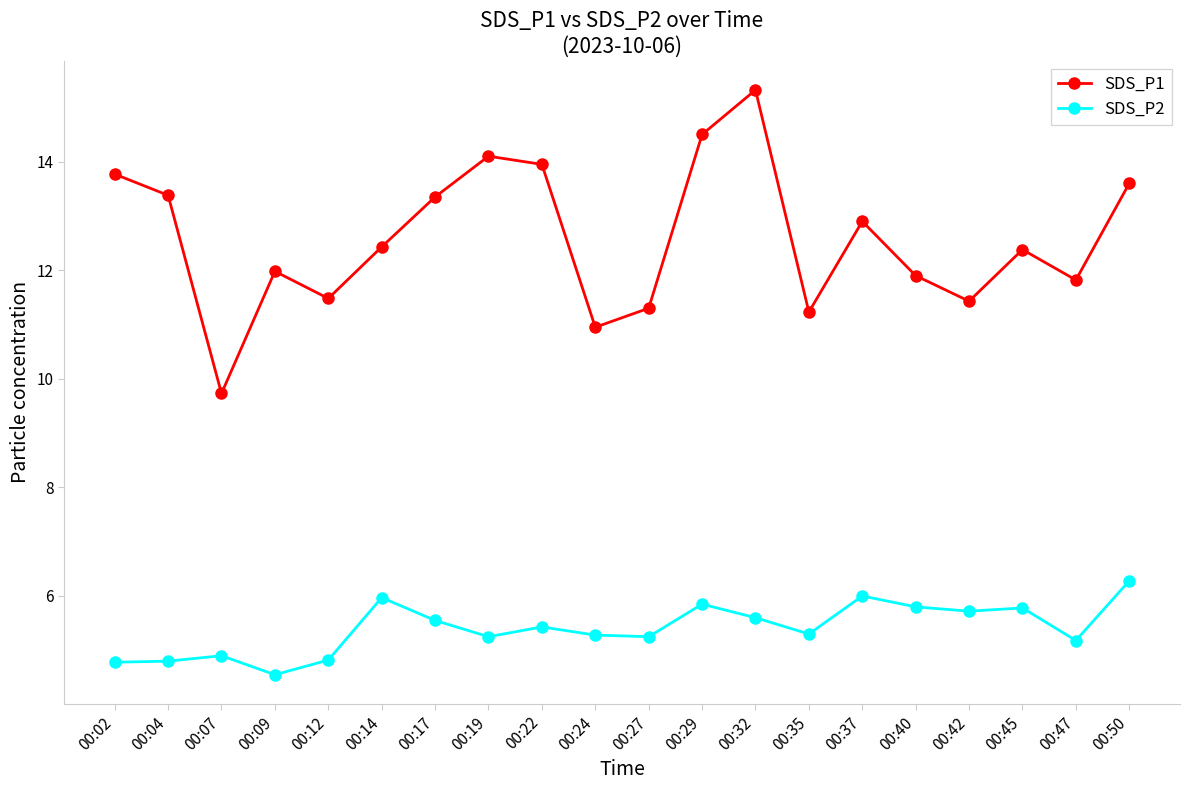

Which category has the highest value across all series?

00:32